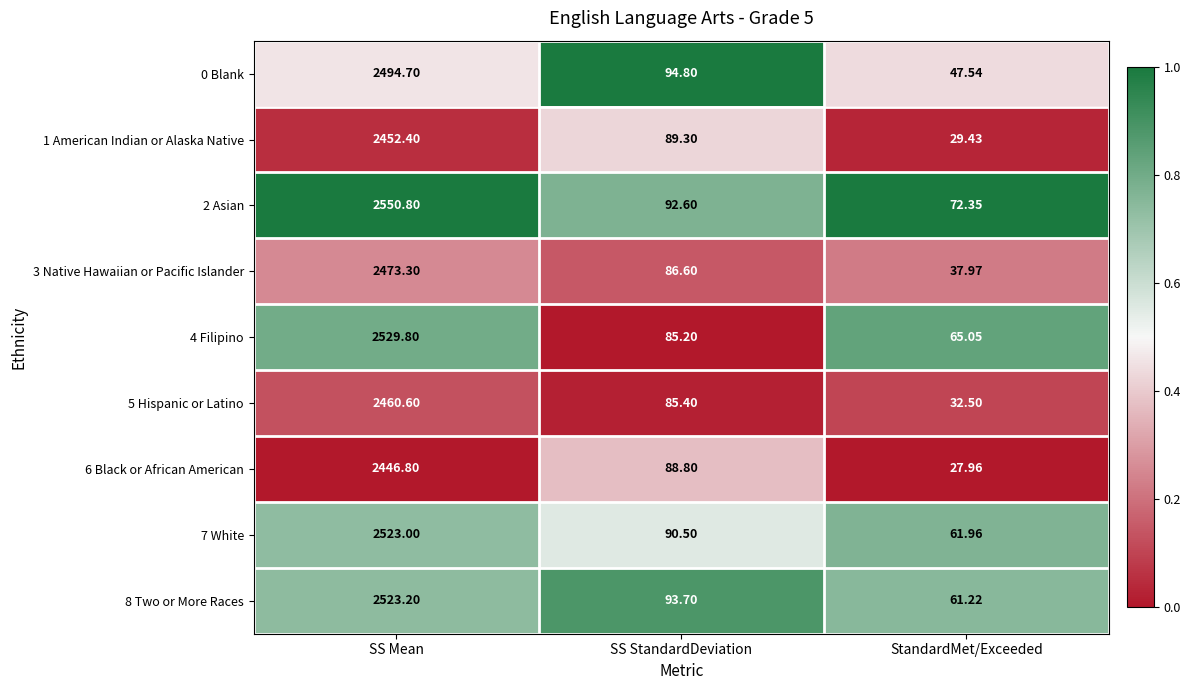

How many distinct data groups are displayed?

9